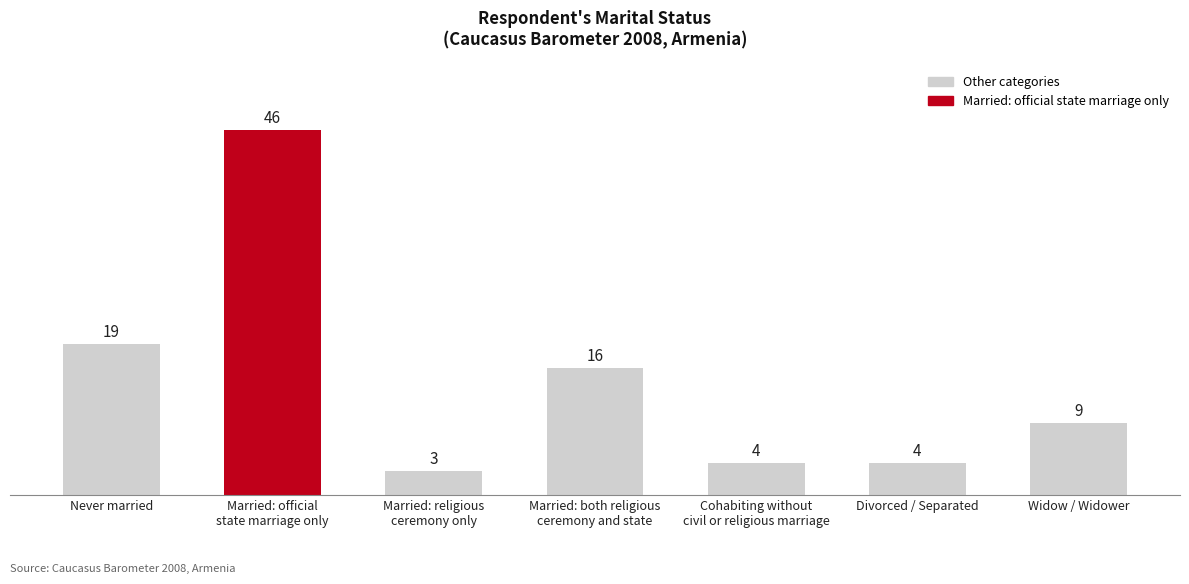

What is the greatest value displayed?

46